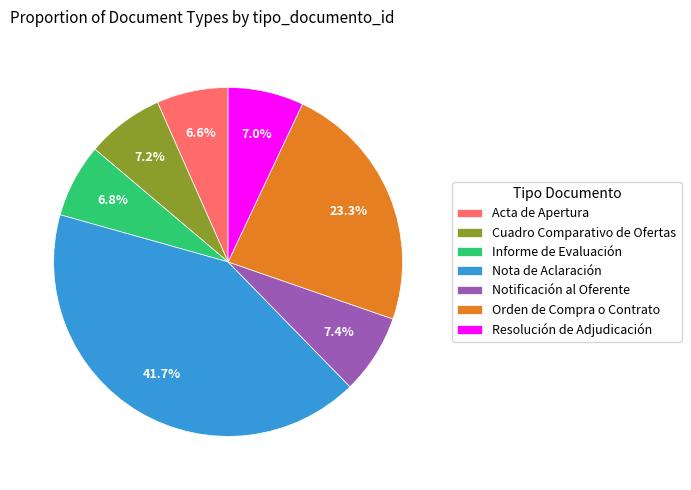

To the nearest percent, what percentage of the pie is Resolución de Adjudicación?

7%